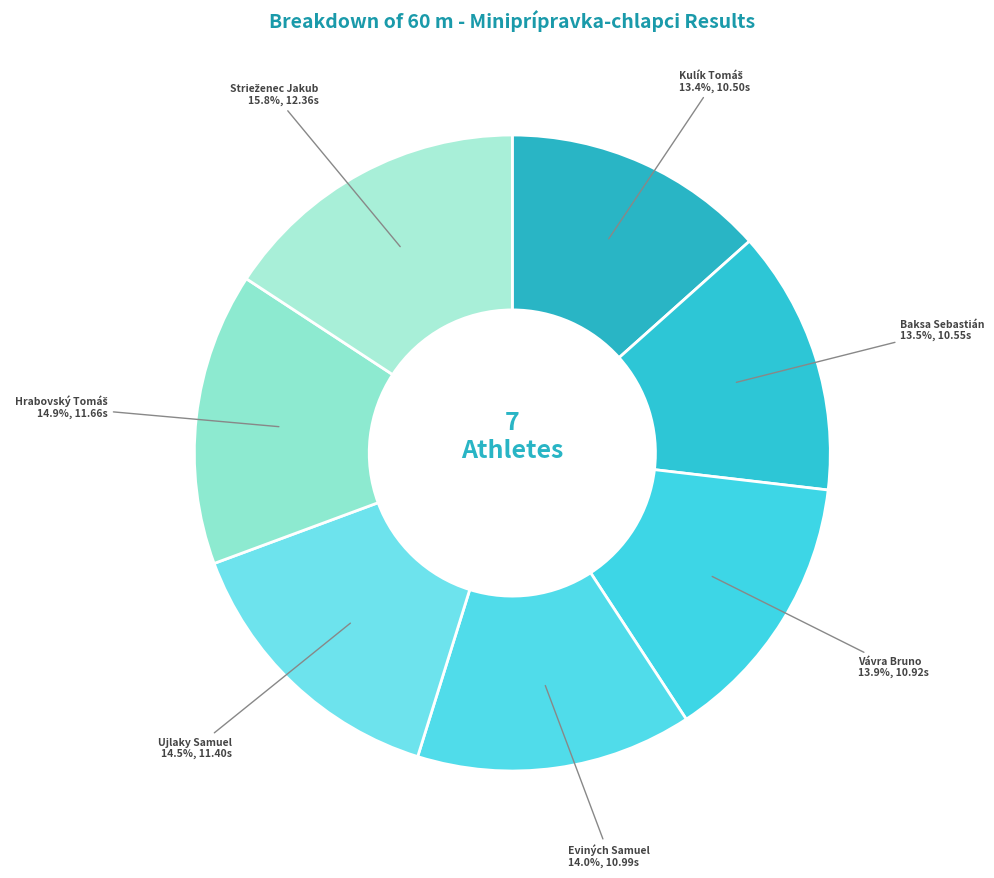

Count the number of slices in the pie.

7